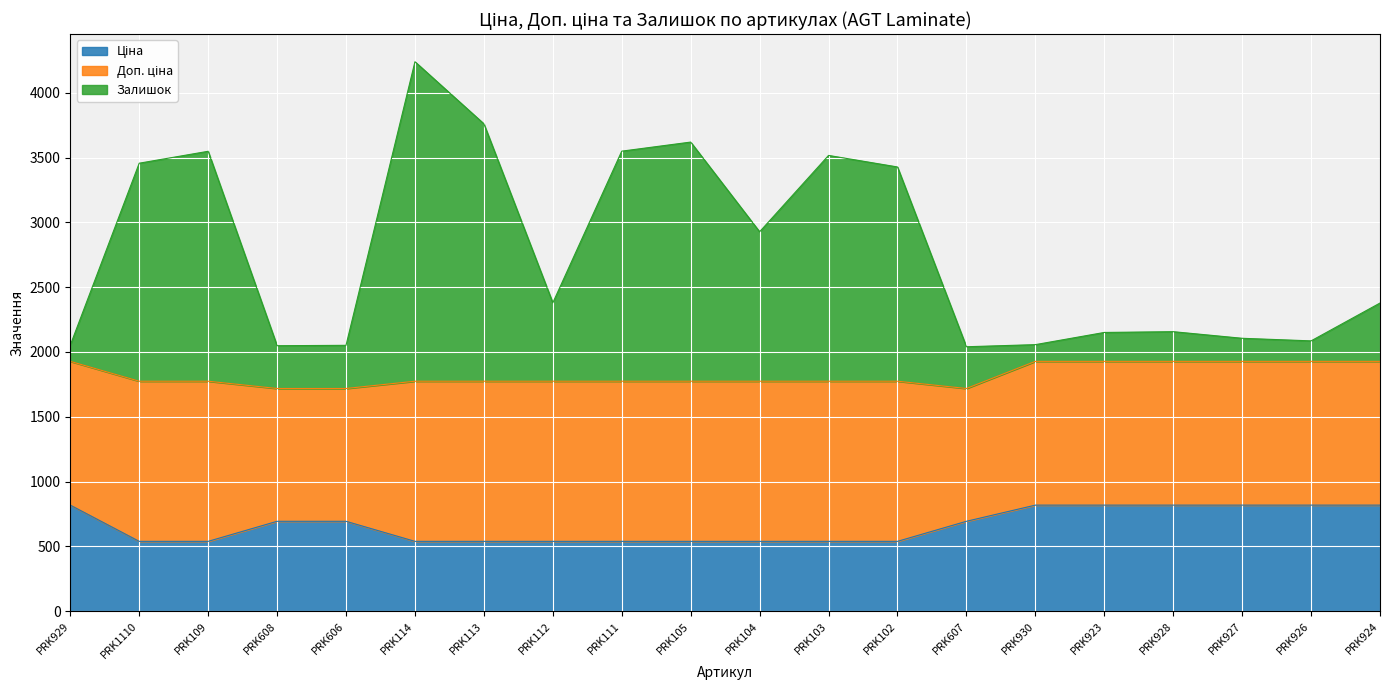

At which category is the sum across all series the highest?

PRK114